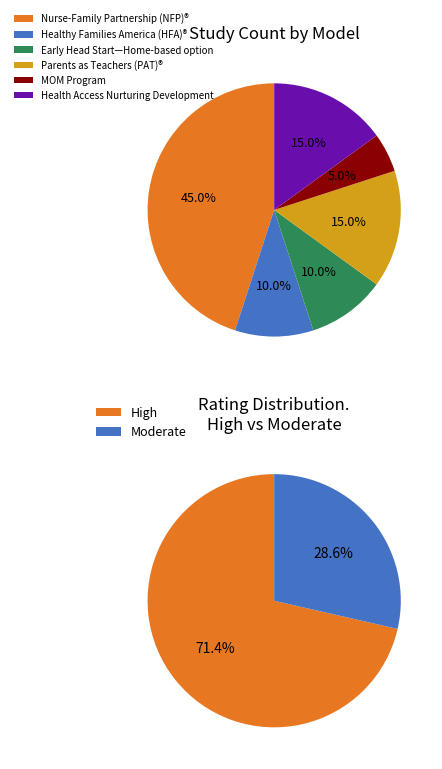

Is it true that Health Access Nurturing Development Services is 15% of the pie?

True